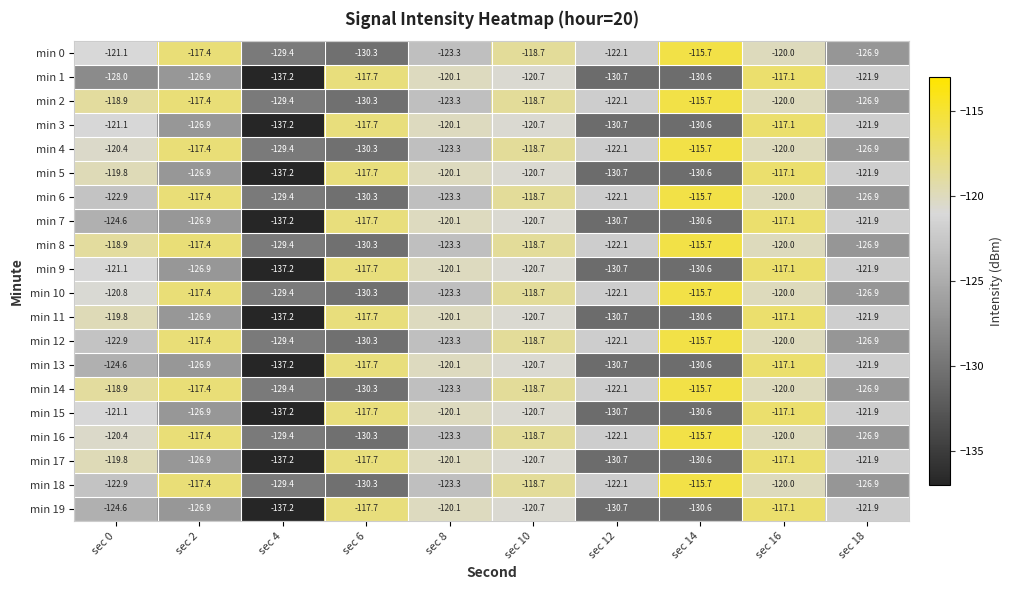

What is the difference between the min 19 values at sec 2 and sec 14?

3.7